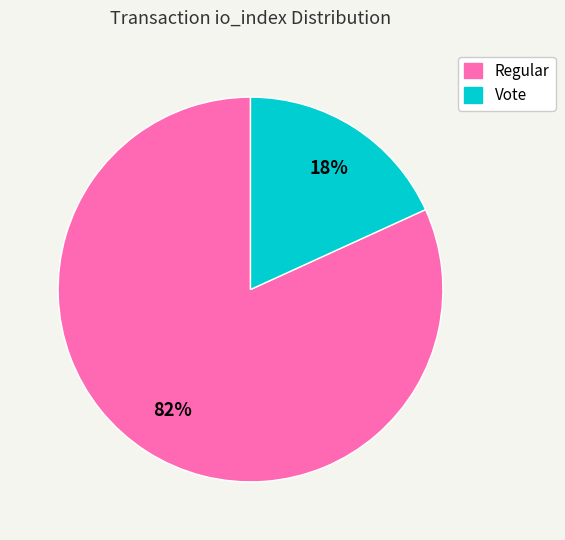

Is there any slice that represents more than half of the pie?

Yes